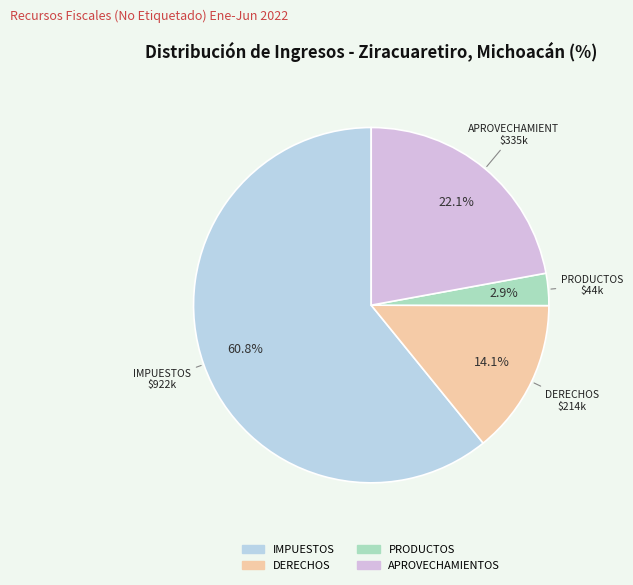

The IMPUESTOS slice represents 61% of the pie. True or false?

True